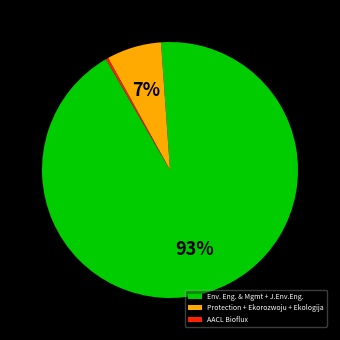

Count the number of slices in the pie.

3